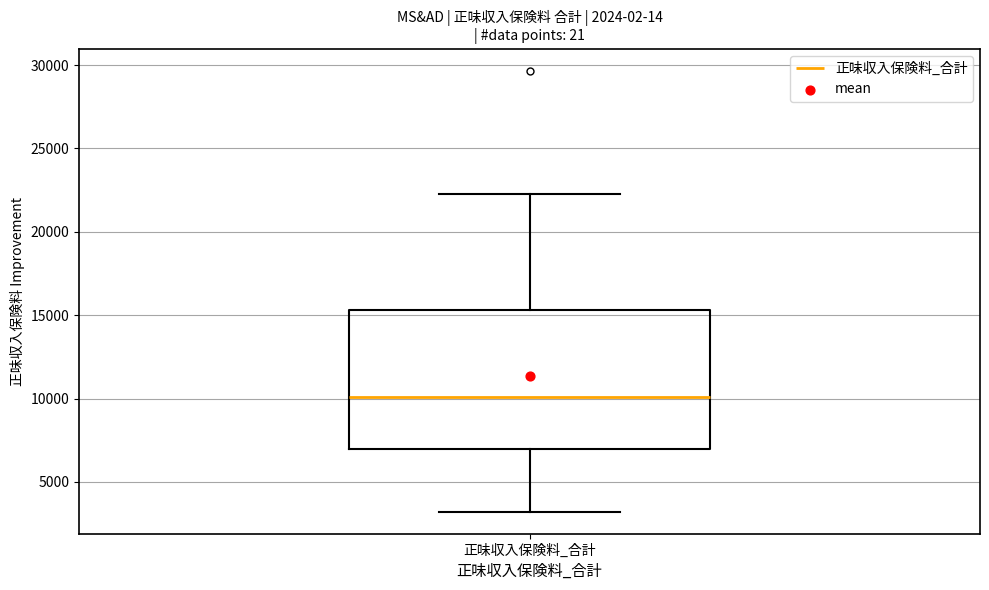

Where does the lower whisker of the box for 正味収入保険料_合計 end on the y-axis? The values are not printed on the chart, so give them approximately, as read against the axis.

3000